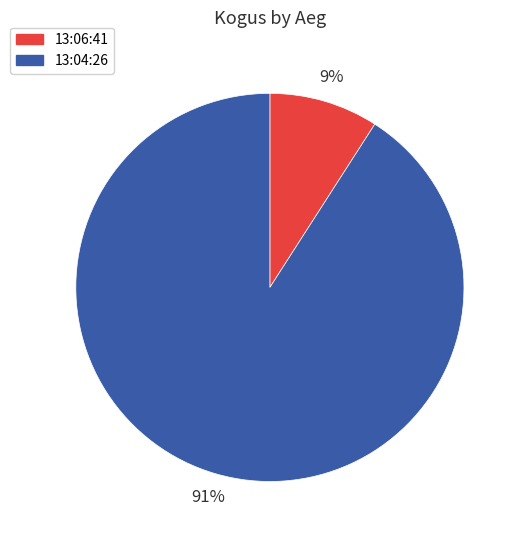

To the nearest percent, what percentage of the pie is 13:06:41?

9%